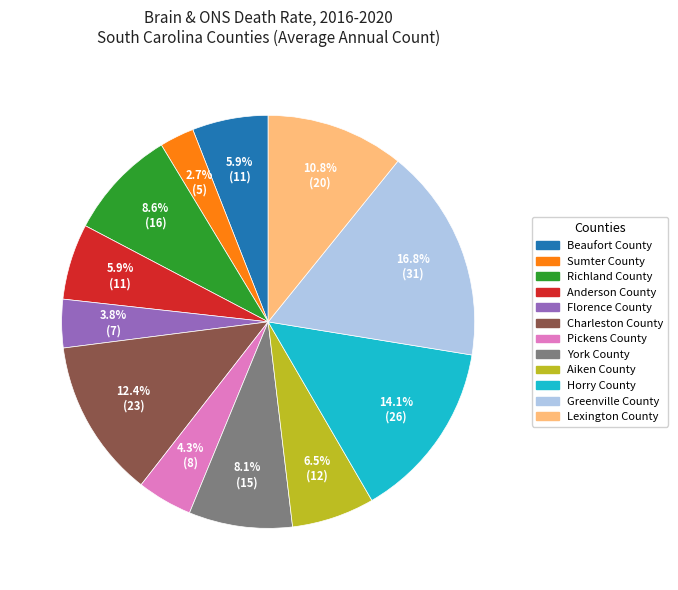

Between Richland County and Sumter County, which is larger?

Richland County